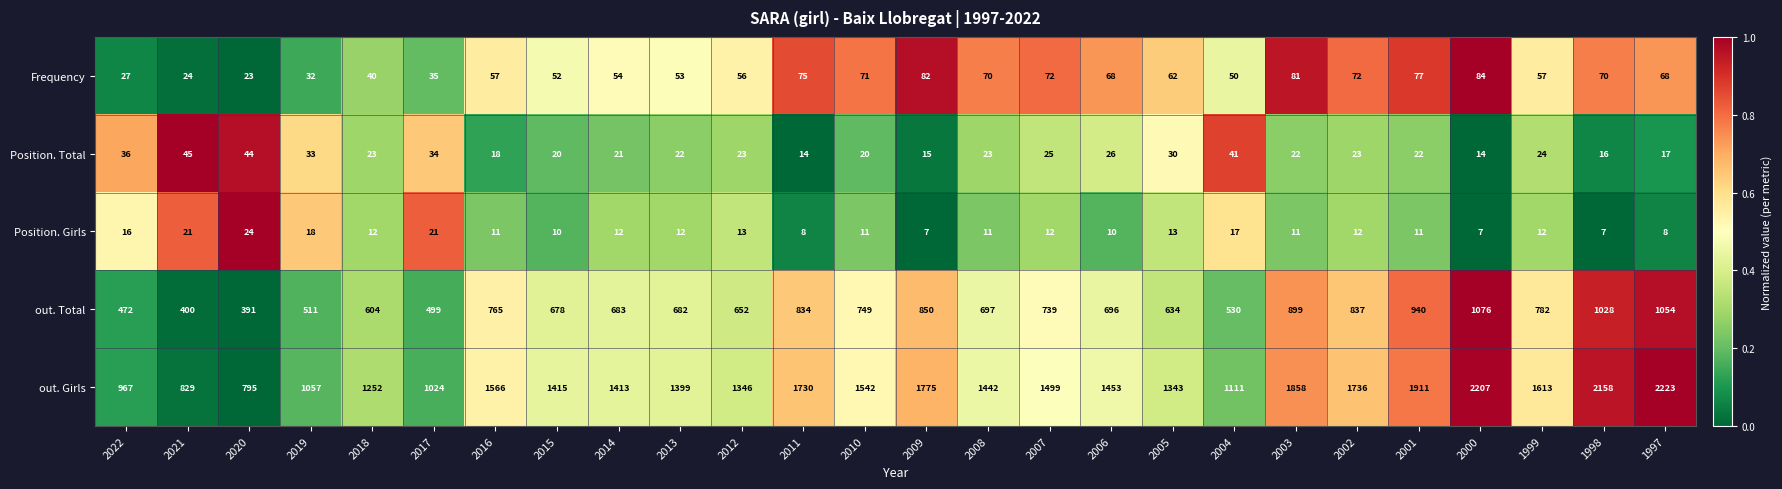

List the series in order of their peak value, highest first.

out. Girls, out. Total, Frequency, Position. Total, Position. Girls